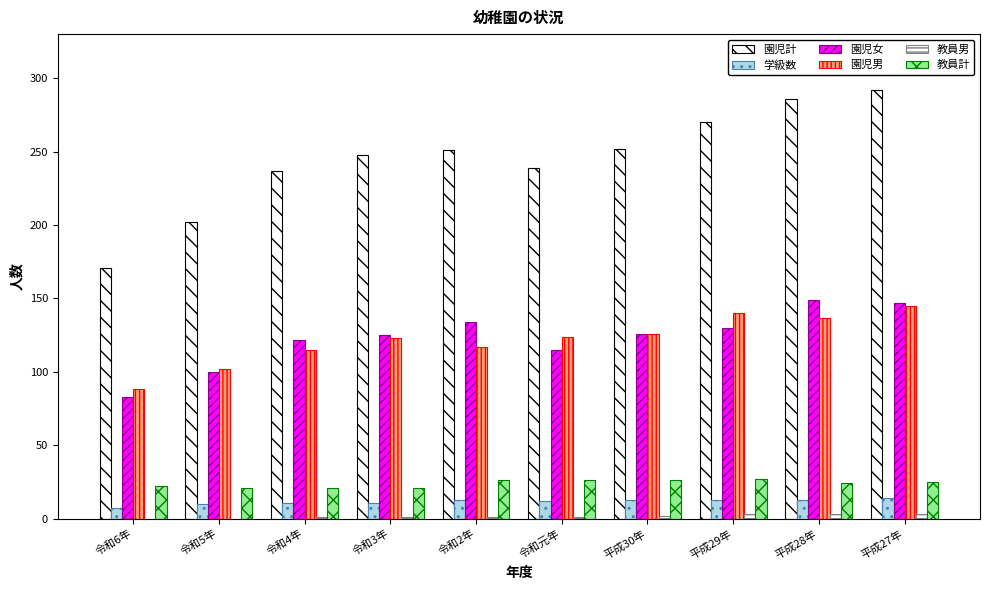

What is the total value across all series at 令和4年?

507